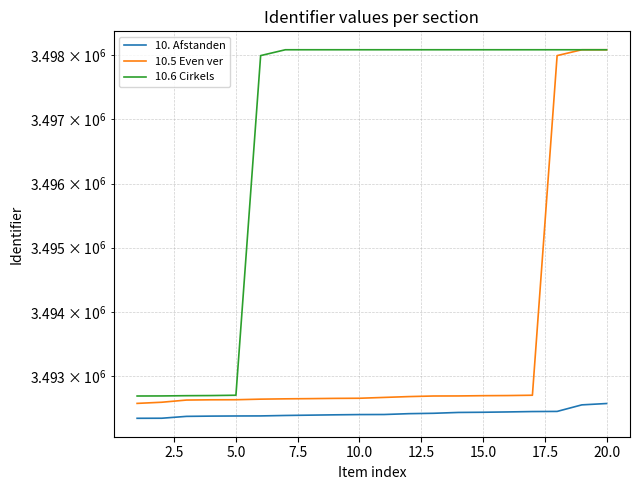

Is the value of 10.6 Cirkels at 16 greater than the value of 10.5 Even ver at 20.0?

Yes